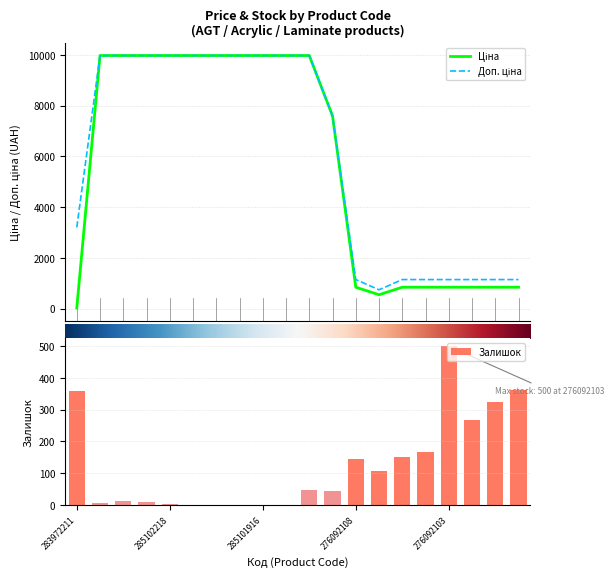

Which series has the largest total across all categories?

Доп. ціна